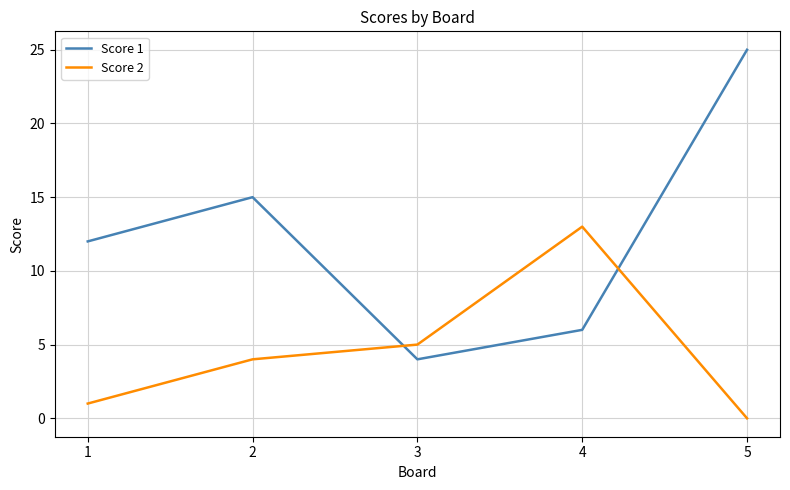

Reading right to left, list all the values displayed in this chart.

Score 1: 25	6	4	15	12
Score 2: 0	13	5	4	1